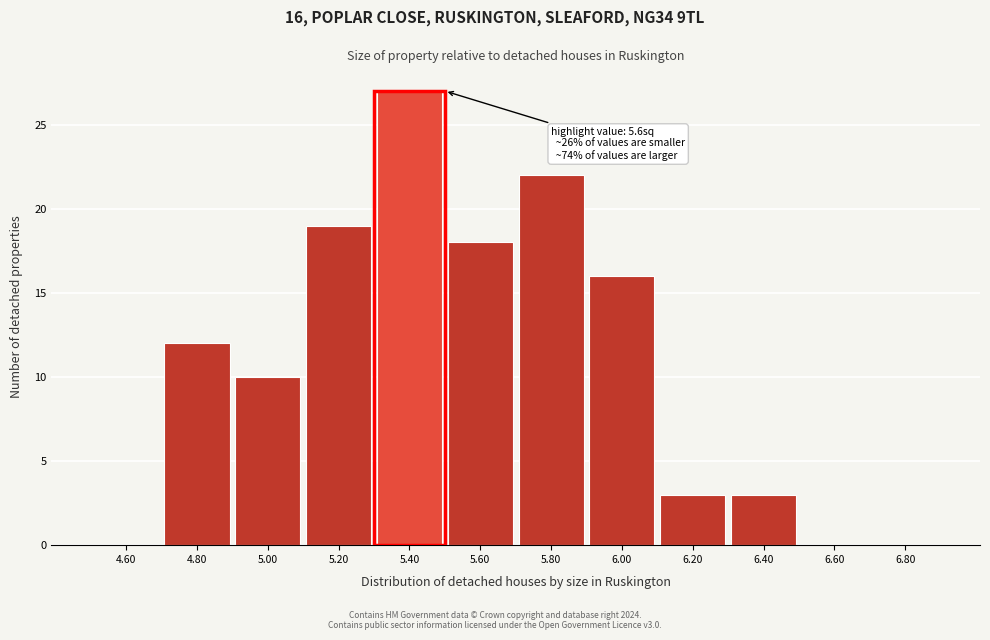

Reading right to left, what are all the values shown in this chart?

6.80=0	6.60=0	6.40=3	6.20=3	6.00=16	5.80=22	5.60=18	5.40=27	5.20=19	5.00=10	4.80=12	4.60=0